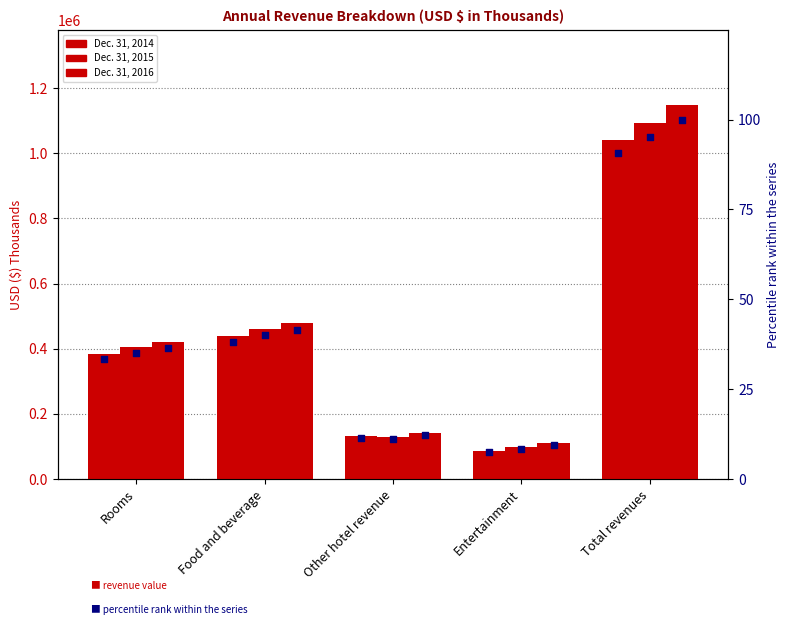

Which series reaches the minimum Y coordinate?

Dec. 31, 2014 pct